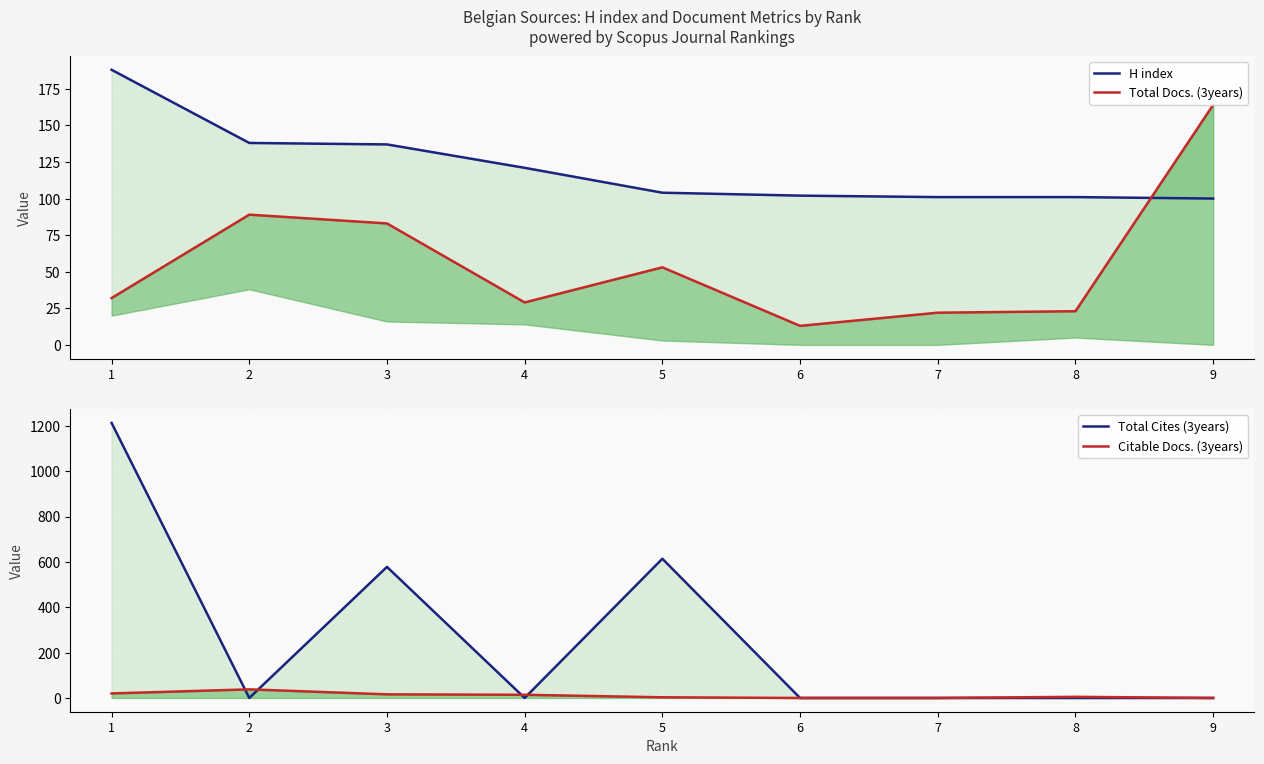

Where is the first local minimum for Total Cites (3years)?

2